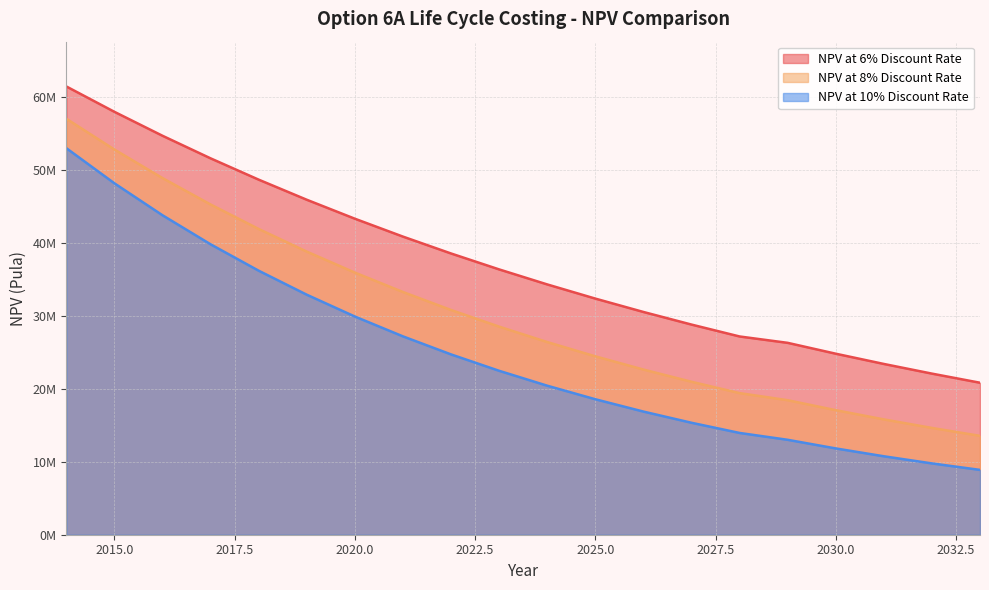

What is the maximum value for NPV at 10% Discount Rate?

52973386.4